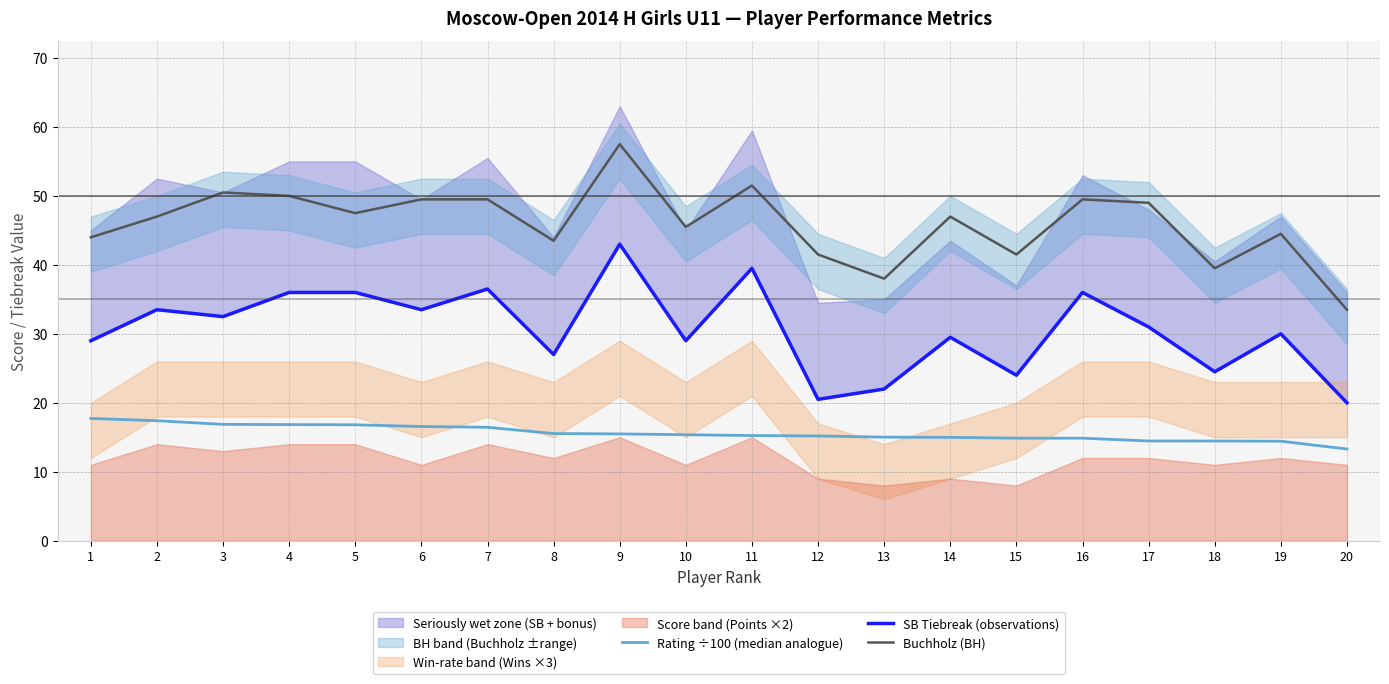

Reading left to right, extract all data points from this chart.

Rating ÷100 (median analogue): 1=17.7	2=17.4	3=16.9	4=16.8	5=16.8	6=16.6	7=16.4	8=15.5	9=15.5	10=15.4	11=15.2	12=15.2	13=15.0	14=15.0	15=14.9	16=14.9	17=14.5	18=14.5	19=14.4	20=13.3
SB Tiebreak (observations): 1=29.0	2=33.5	3=32.5	4=36.0	5=36.0	6=33.5	7=36.5	8=27.0	9=43.0	10=29.0	11=39.5	12=20.5	13=22.0	14=29.5	15=24.0	16=36.0	17=31.0	18=24.5	19=30.0	20=20.0
Buchholz (BH): 1=44.0	2=47.0	3=50.5	4=50.0	5=47.5	6=49.5	7=49.5	8=43.5	9=57.5	10=45.5	11=51.5	12=41.5	13=38.0	14=47.0	15=41.5	16=49.5	17=49.0	18=39.5	19=44.5	20=33.5